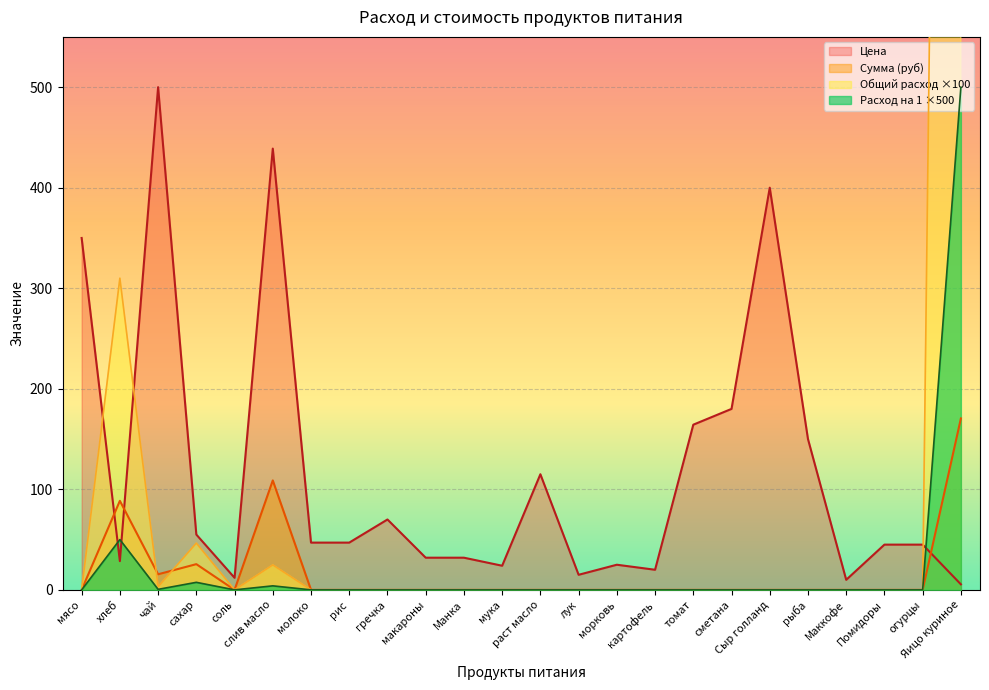

Is the value of Цена at мясо greater than the value of Расход на 1 ребёнка at Маккофе?

Yes